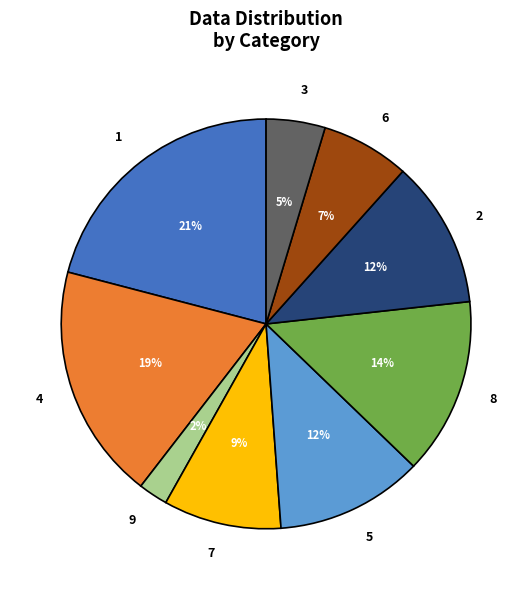

Is it true that 9 is 12% of the pie?

False